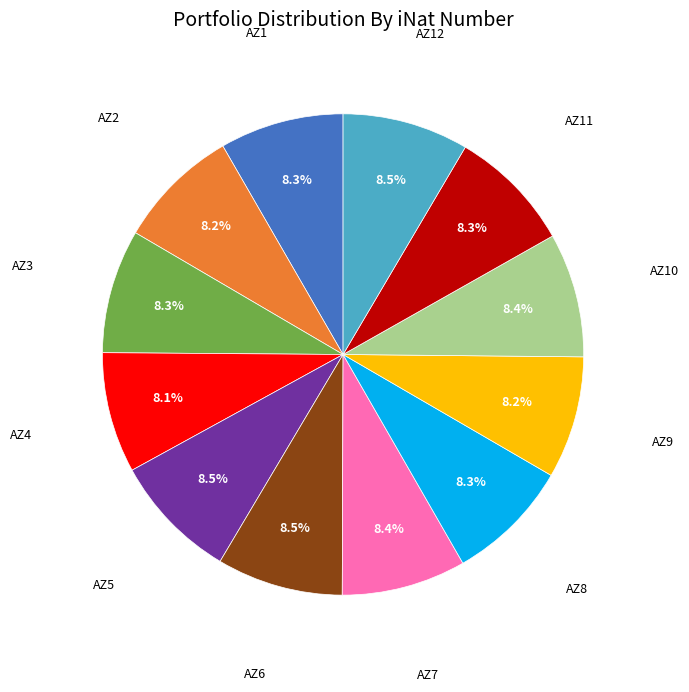

Is there a majority slice in this chart?

No